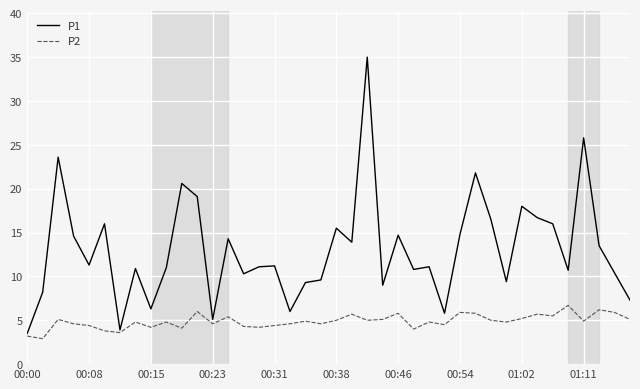

What is the minimum value for P2?

2.9